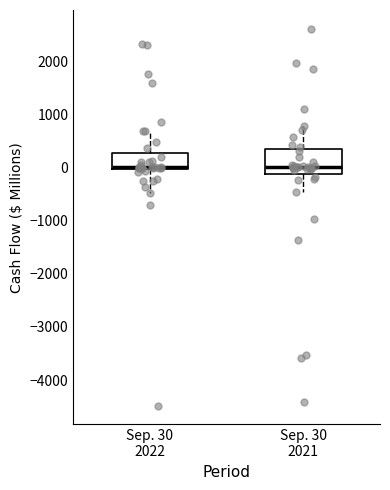

Where does the lower whisker of the box for Sep. 30 2021 end on the y-axis? The values are not printed on the chart, so give them approximately, as read against the axis.

-500